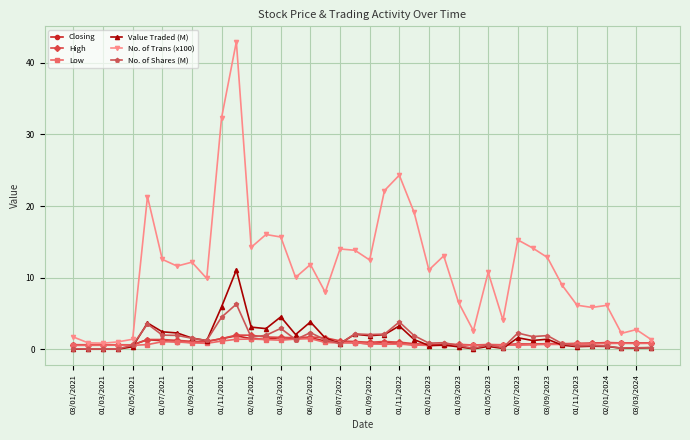

Which series has the largest total across all categories?

No. of Trans (x100)